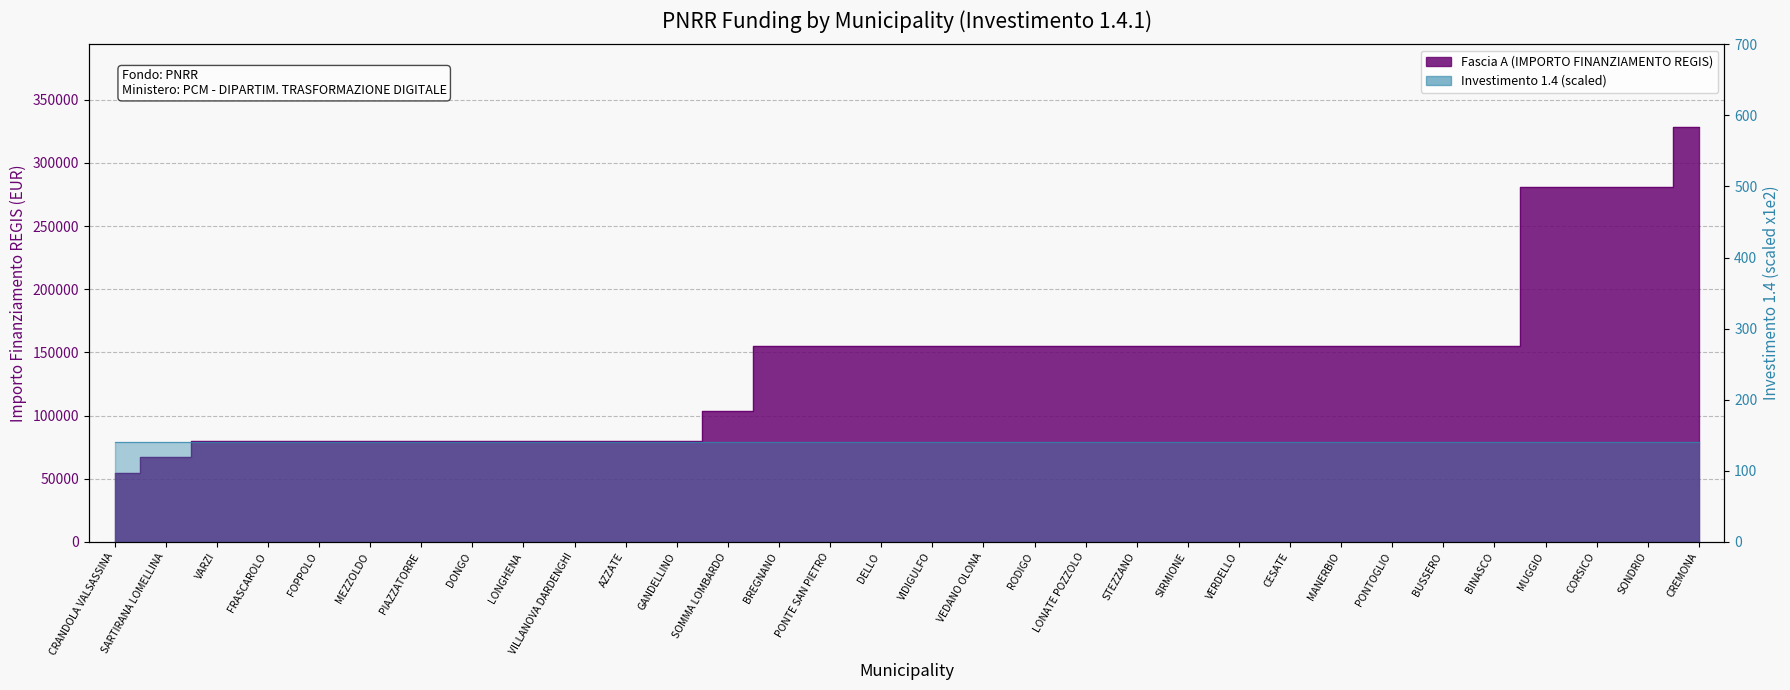

What is the average value?

141366